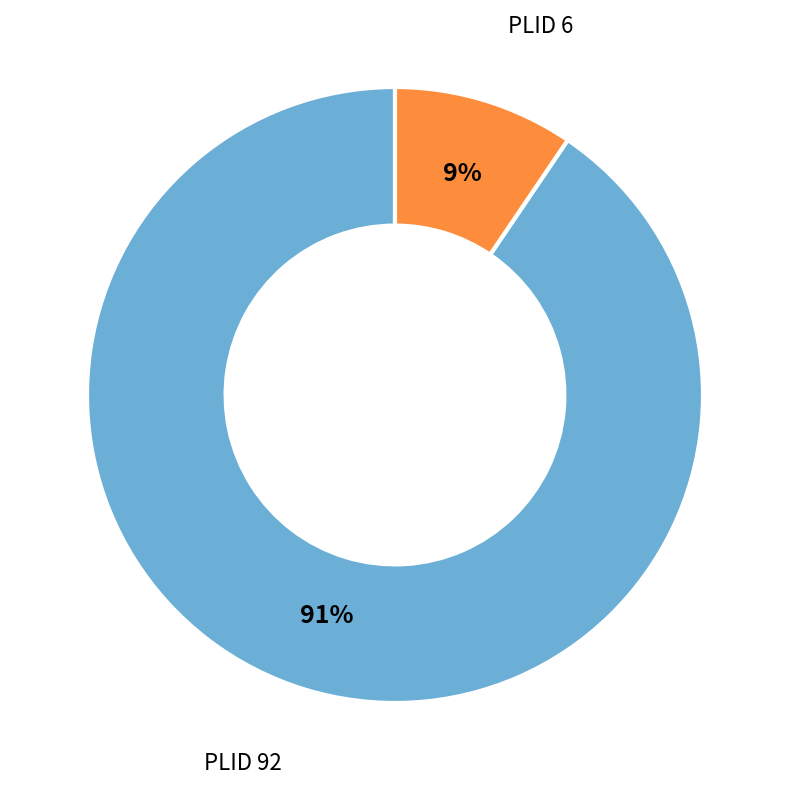

Which slice is the largest?

PLID 92